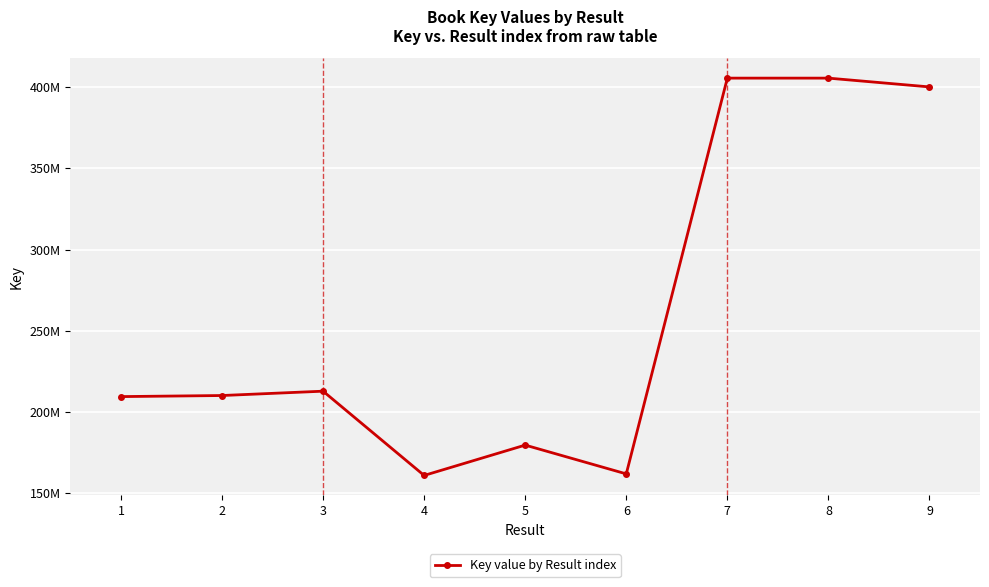

How many interior local peaks (higher than both neighbors) does the data have?

3